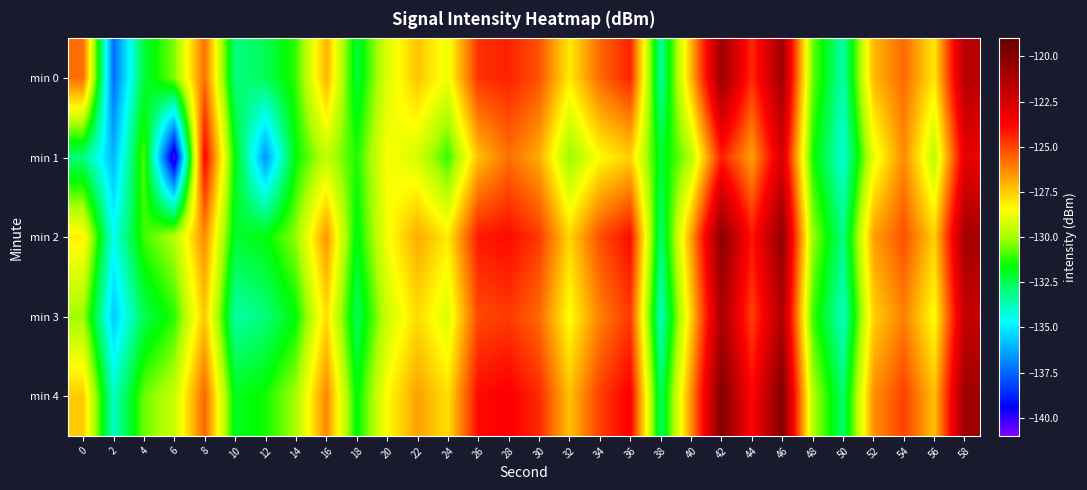

Rank the series at 18 from highest to lowest value.

min 1, min 4, min 2, min 0, min 3